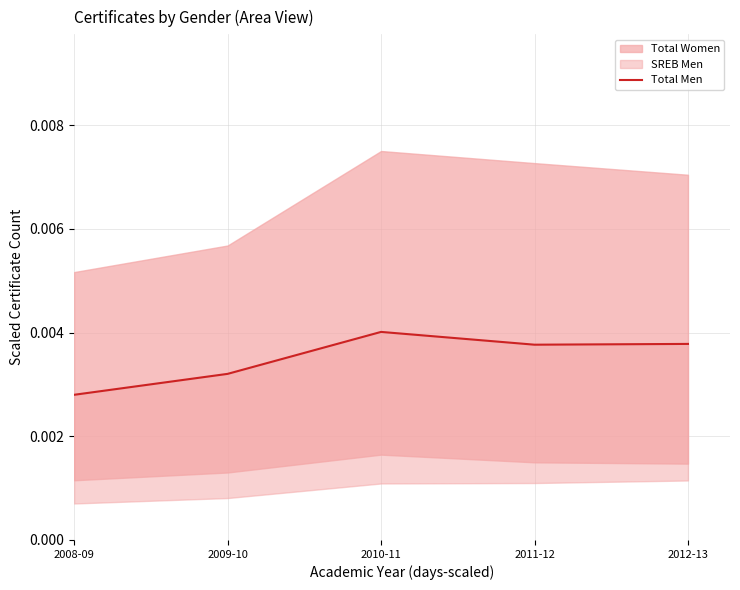

Does the chart display data point markers on the line(s)?

No